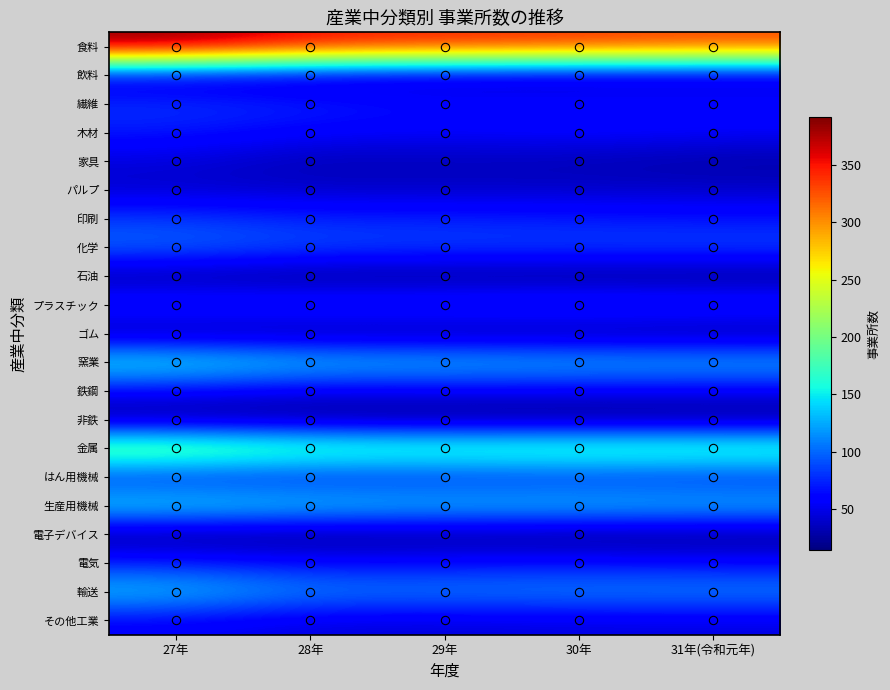

List the series in order of their peak value, highest first.

食料, 金属, 窯業, 生産用機械, 輸送, 化学, プラスチック, 印刷, 繊維, はん用機械, 電気, 木材, 鉄鋼, その他工業, 家具, パルプ, 飲料, 石油, ゴム, 電子デバイス, 非鉄